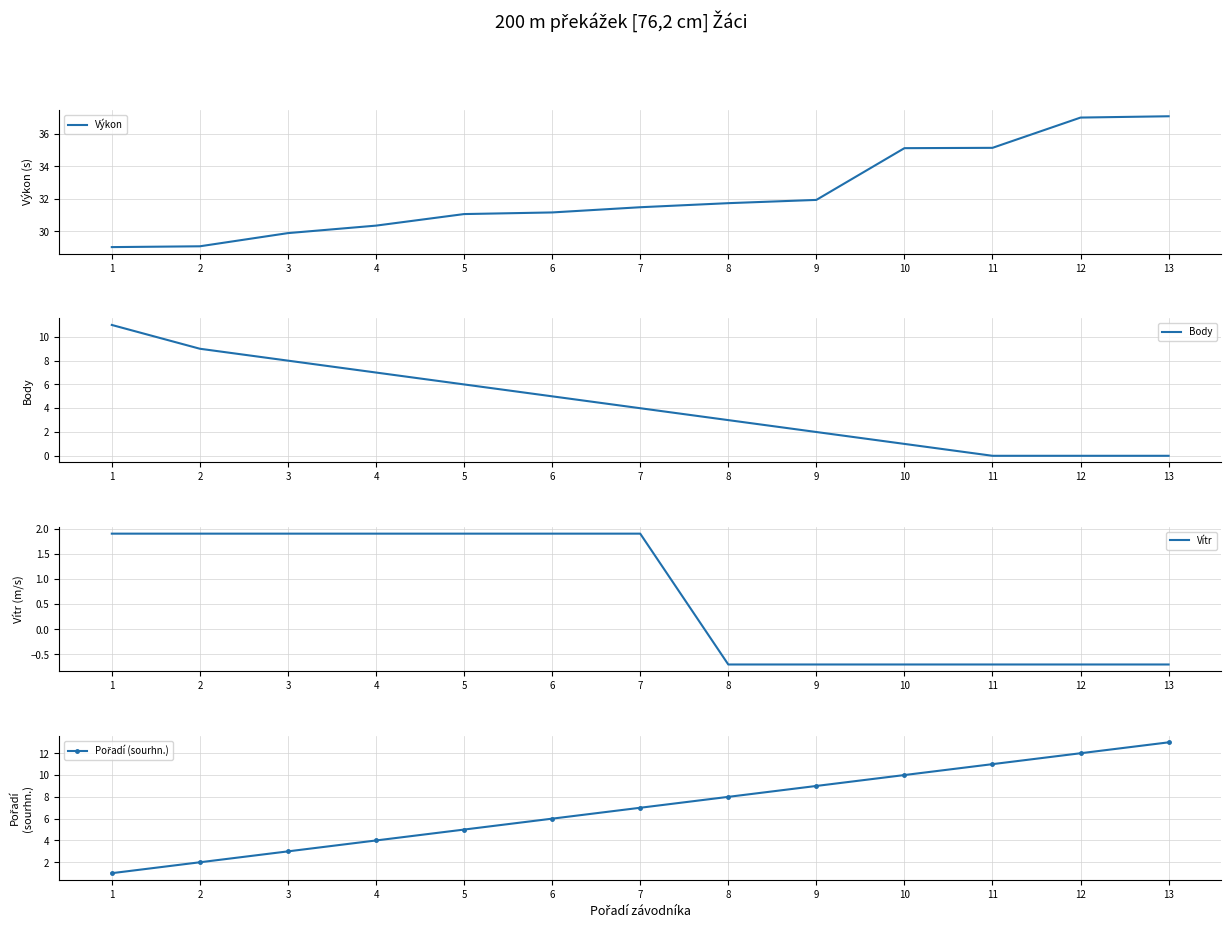

True or false: Vítr has a value of 3.2 at 3.

False